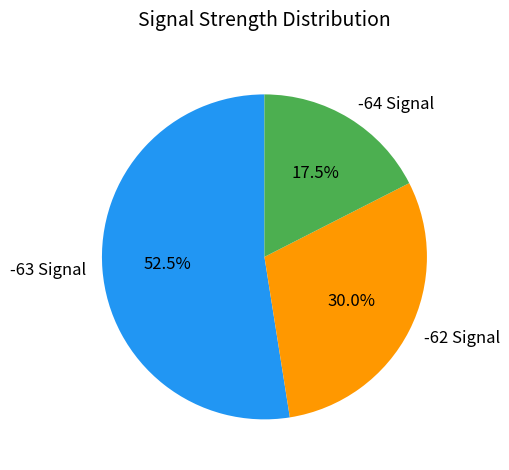

Which category has the biggest portion of the pie?

-63 Signal